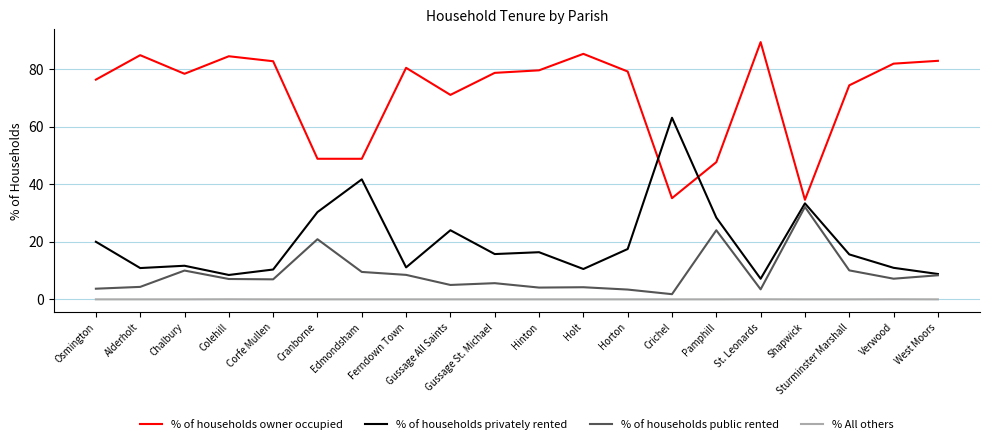

What position from the right is Osmington?

20